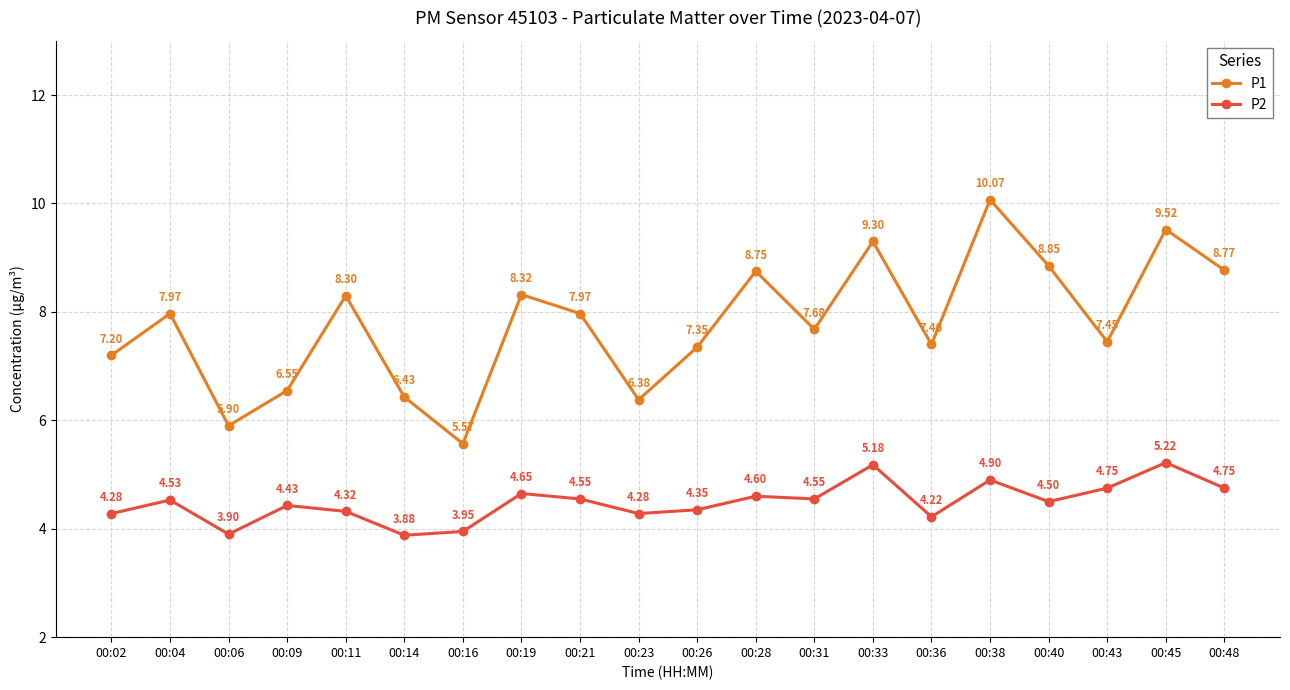

What is the sum of the P1 values at 00:23 and 00:33?

15.7